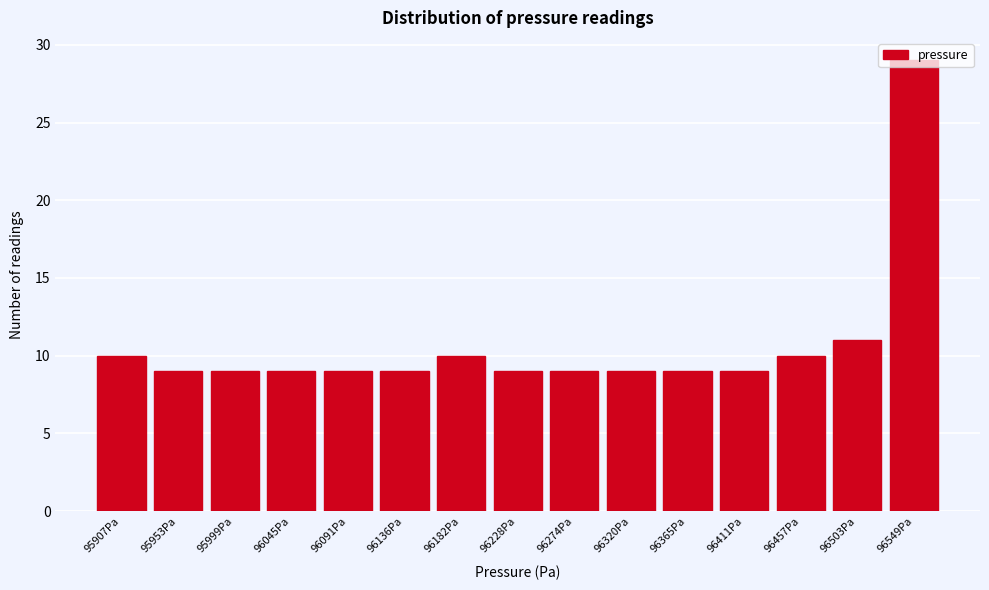

Over which range of the x-axis is the bar tallest?

96525 to 96570